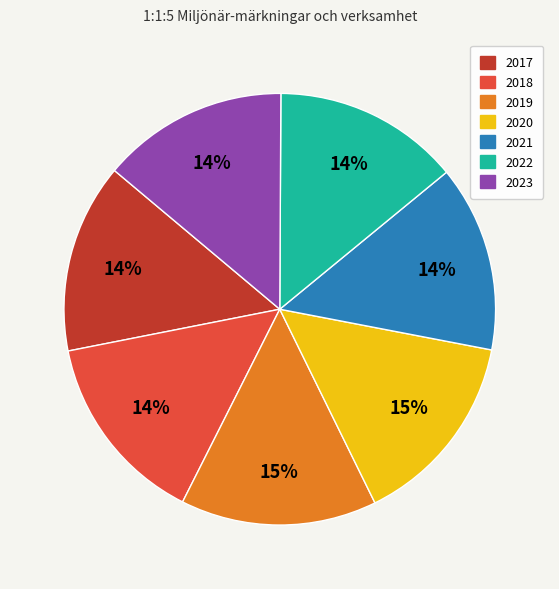

To the nearest percent, what is the combined percentage of 2019 and 2017?

29%